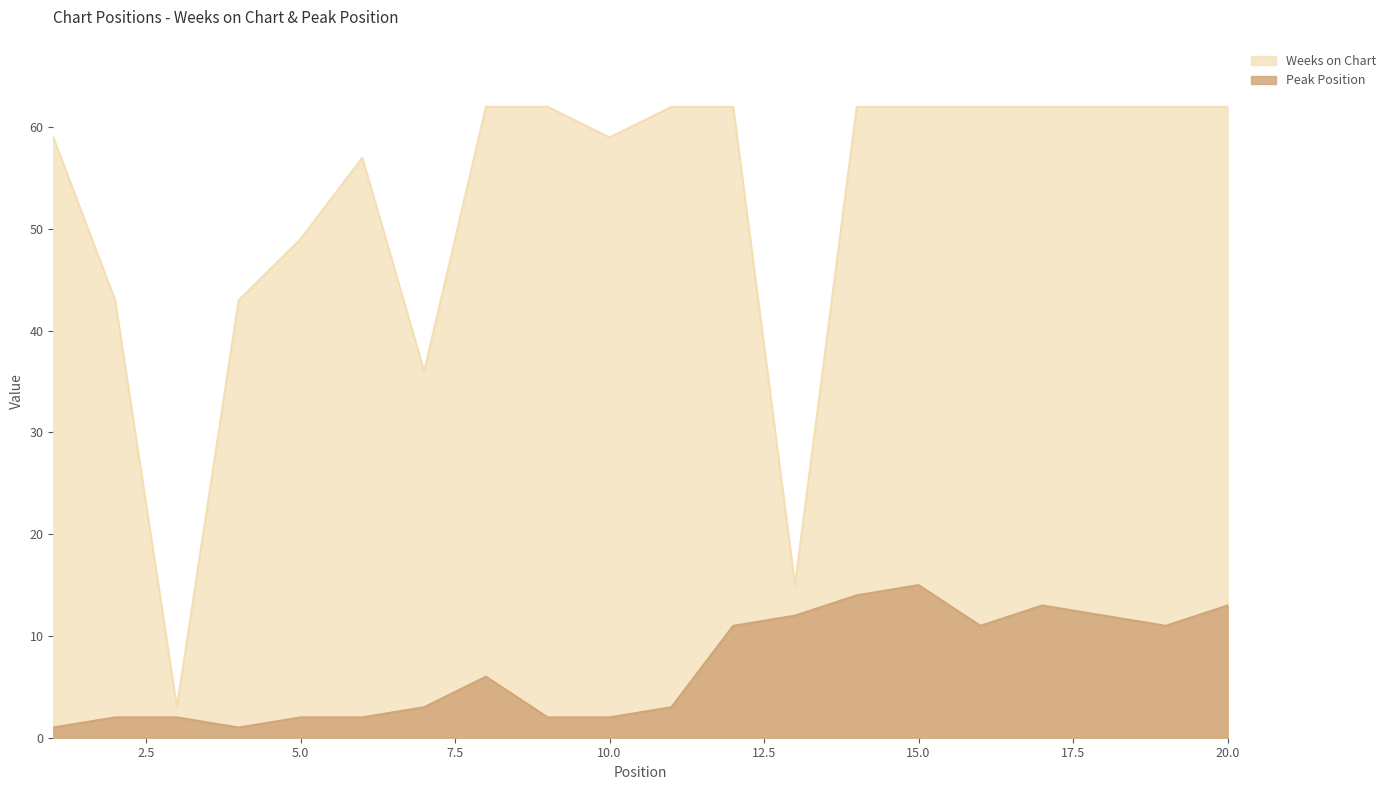

The value of Weeks on Chart at 2 is 43. True or false?

True